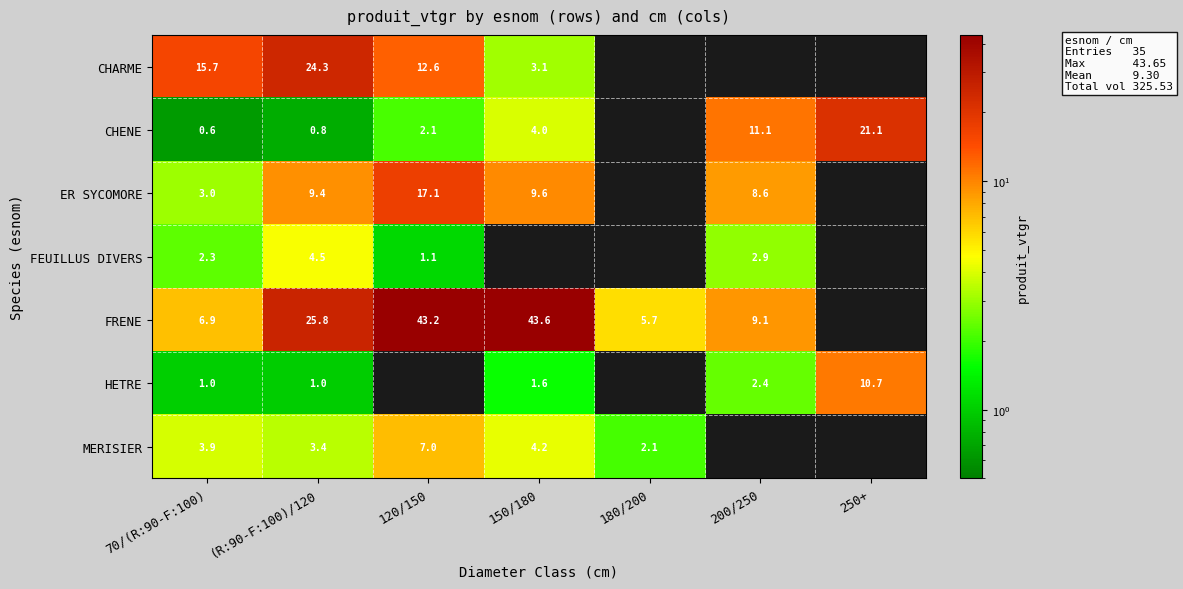

Rank the series at (R:90-F:100)/120 from lowest to highest value.

CHENE, HETRE, MERISIER, FEUILLUS DIVERS, ER SYCOMORE, CHARME, FRENE